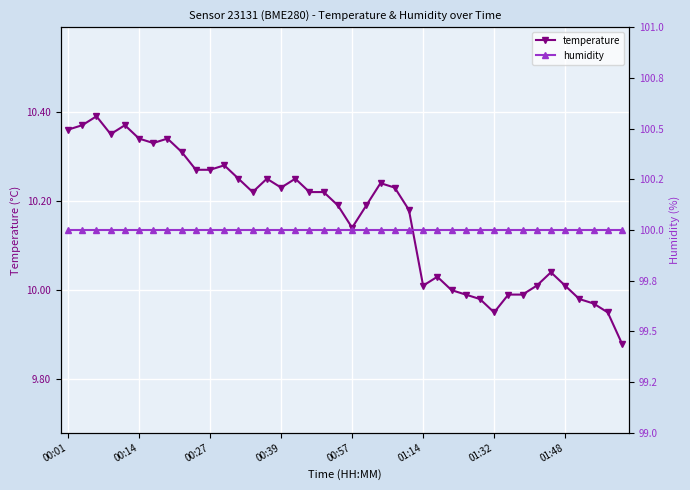

True or false: temperature has more than 0 points higher than both neighbors.

True